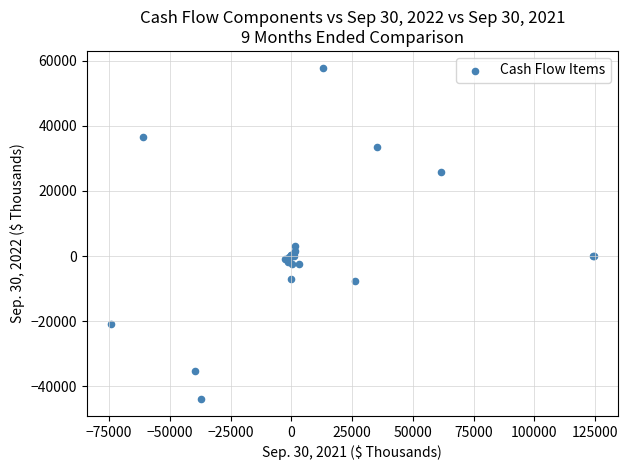

What Y value in the scatter plot is closest to 6965?

2972